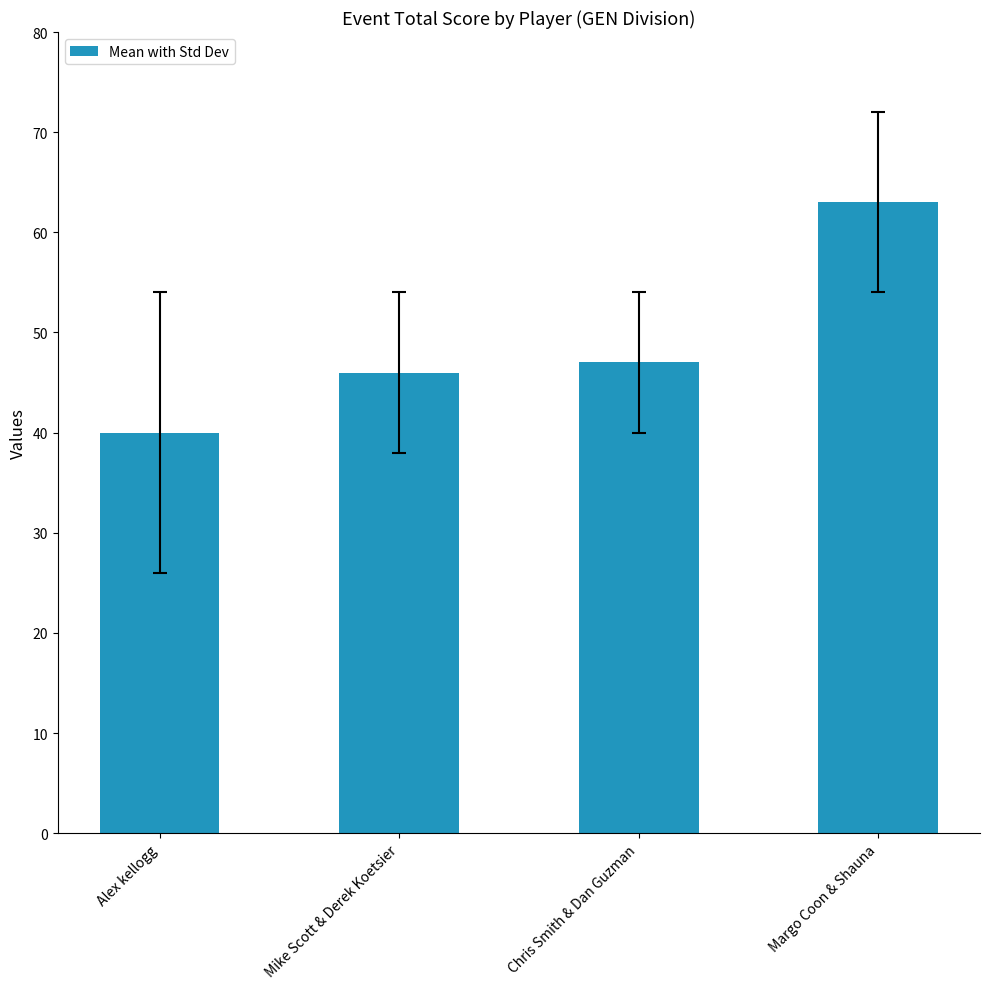

Is it true that the value at Mike Scott & Derek Koetsier is 75?

False